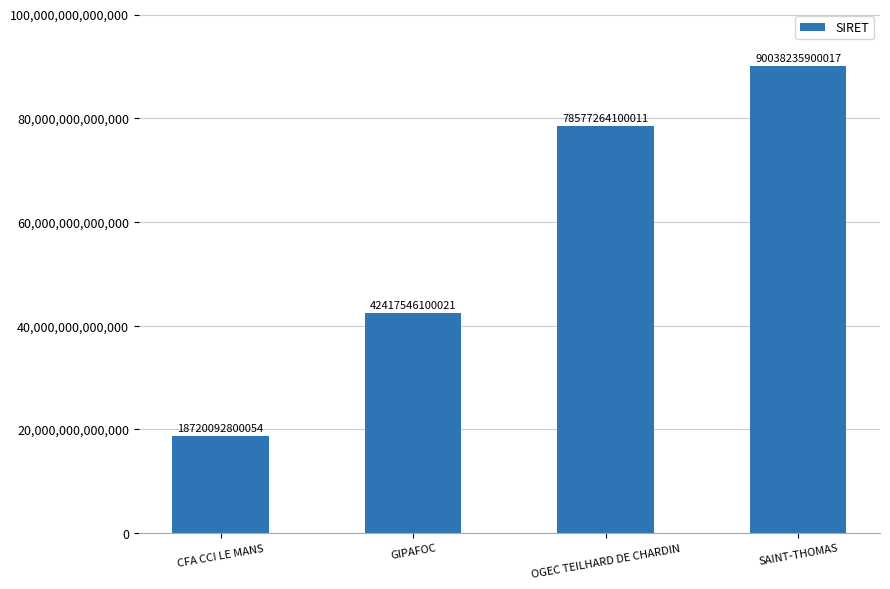

How many series are shown in this chart?

1